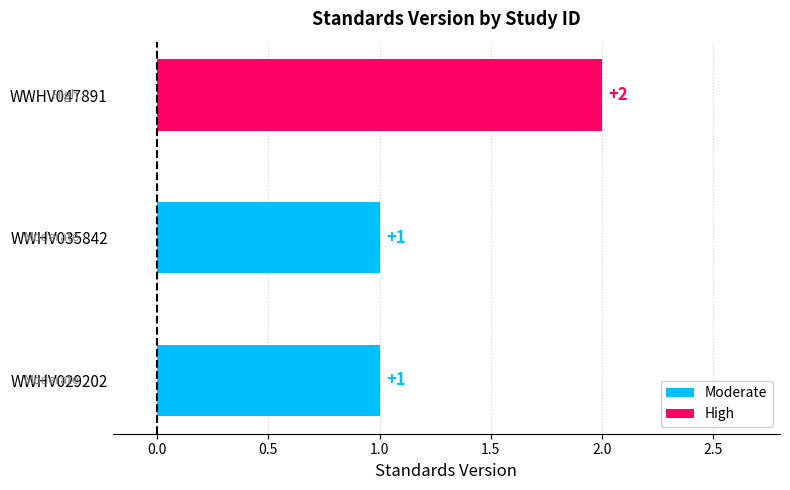

How many values are between 1 and 2?

3